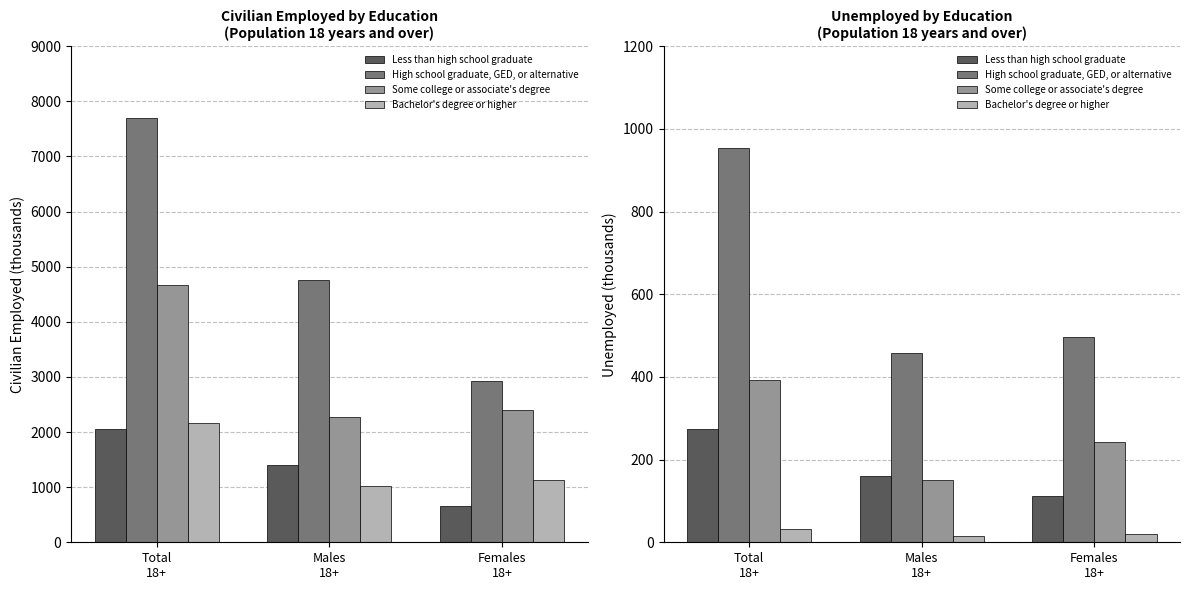

Count the number of data series in this chart.

4